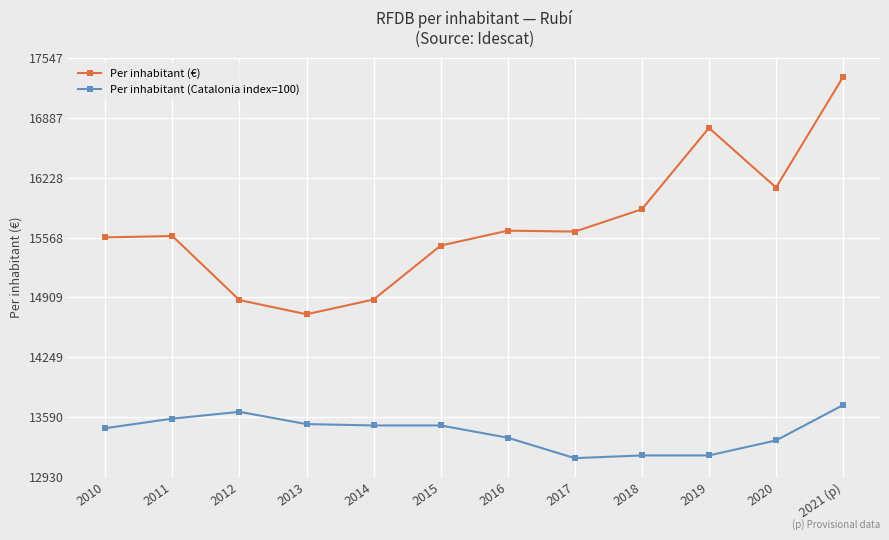

What is the label of the 7th point from the right?

2015